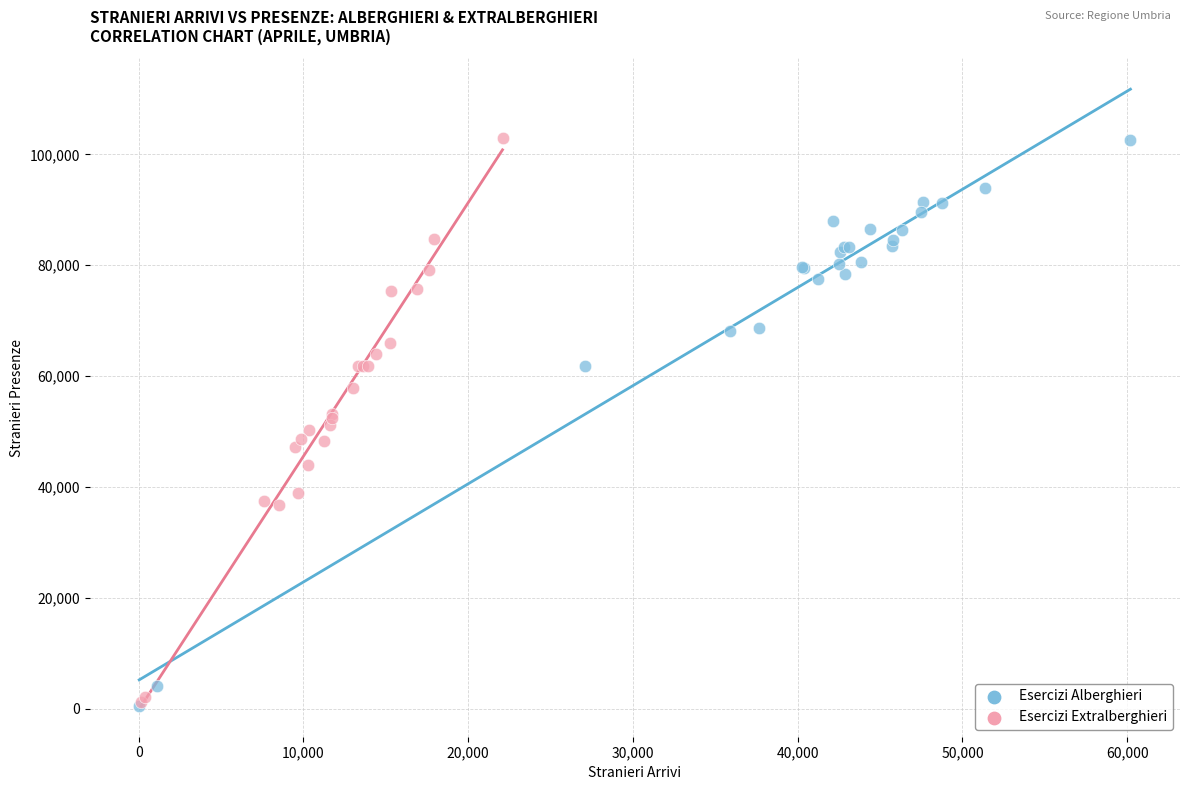

What are all the series names shown in the legend?

Esercizi Alberghieri, Esercizi Extralberghieri